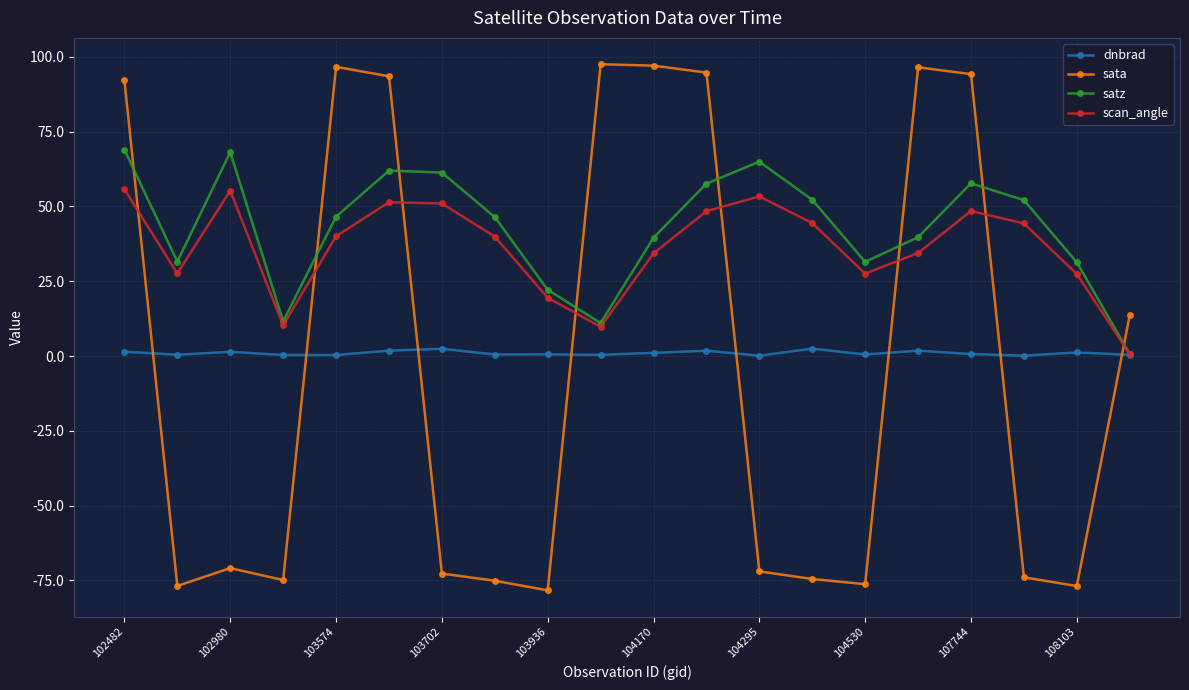

Rank the series by their maximum value, from highest to lowest.

sata, satz, scan_angle, dnbrad